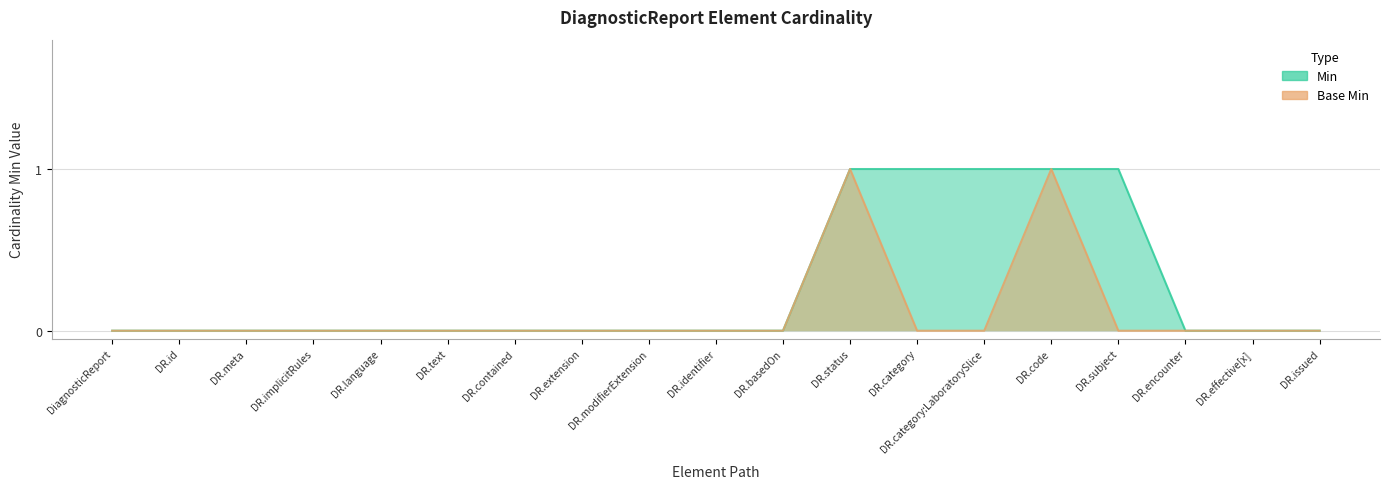

What is the total value across all series at DR.status?

2